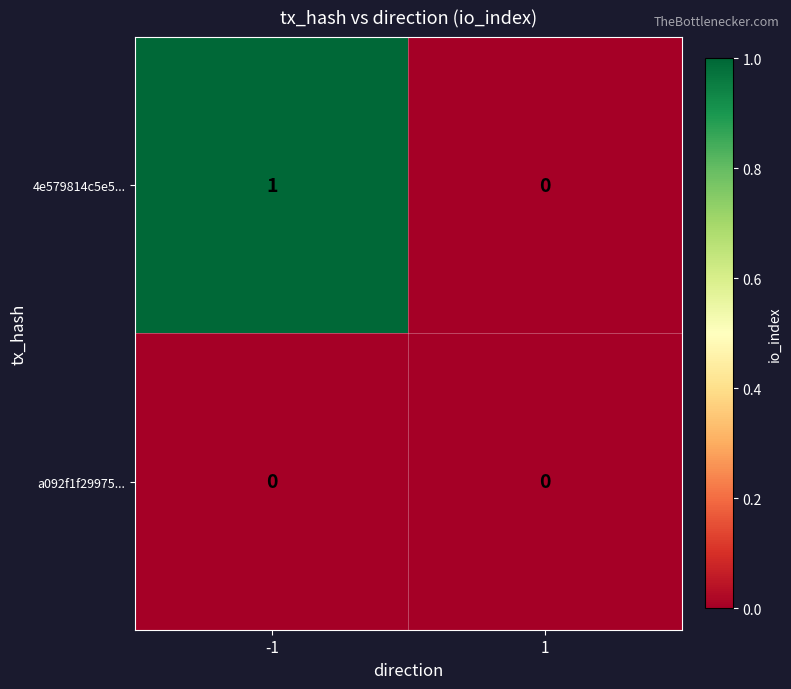

At which category is the sum across all series the highest?

-1